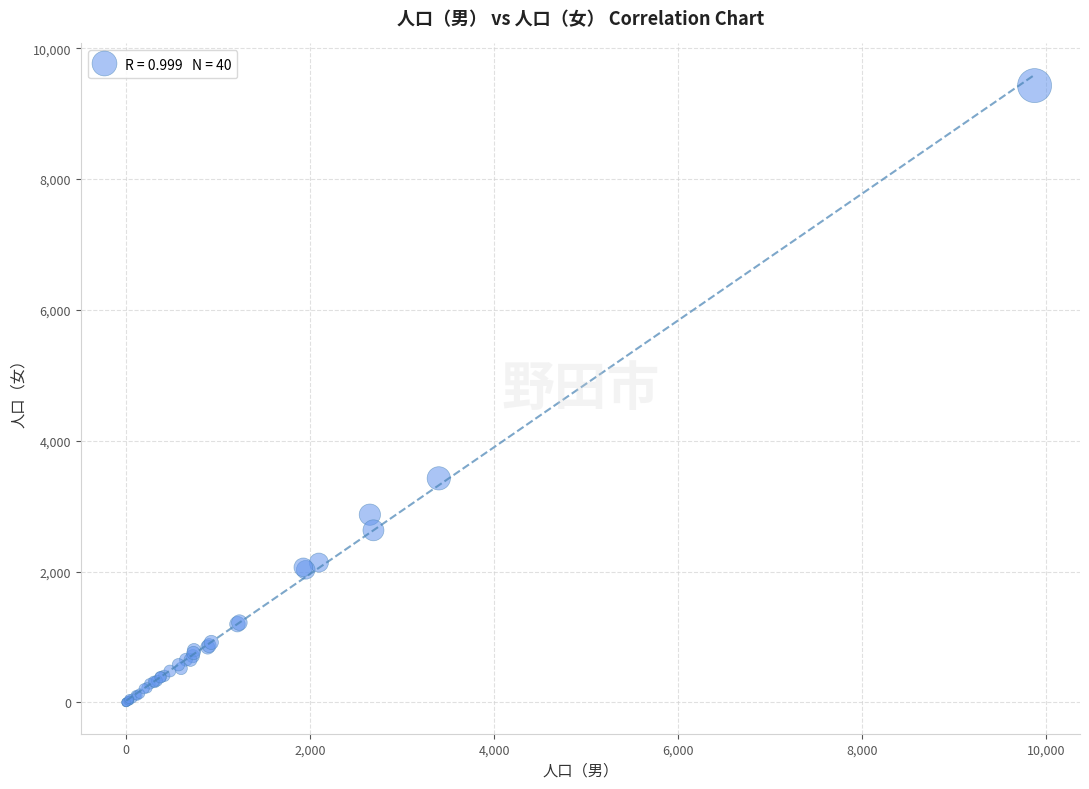

What Y value in the scatter plot is closest to 4714?

3424